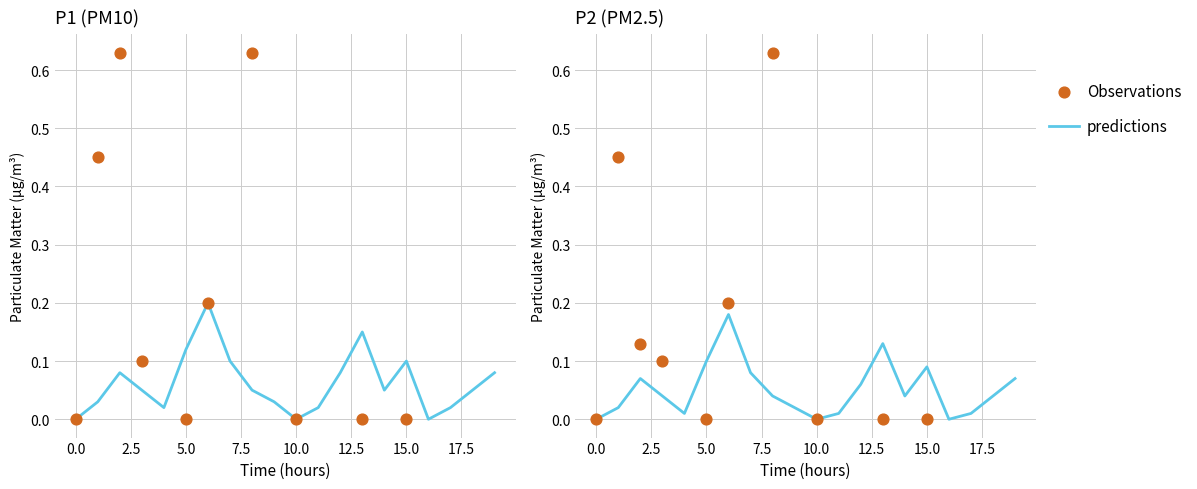

Which series has the largest total across all categories?

P1